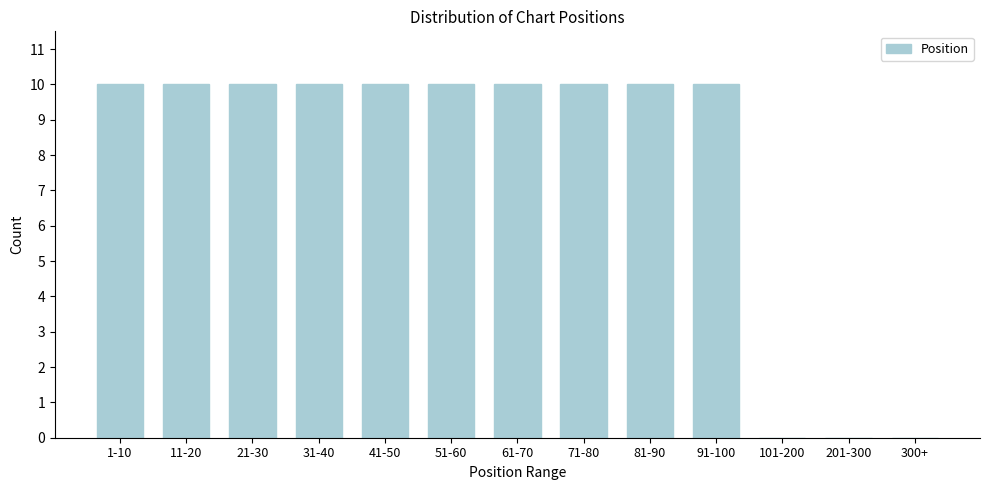

Reading left to right, list all the values displayed in this chart.

1-10=10	11-20=10	21-30=10	31-40=10	41-50=10	51-60=10	61-70=10	71-80=10	81-90=10	91-100=10	101-200=0	201-300=0	300+=0